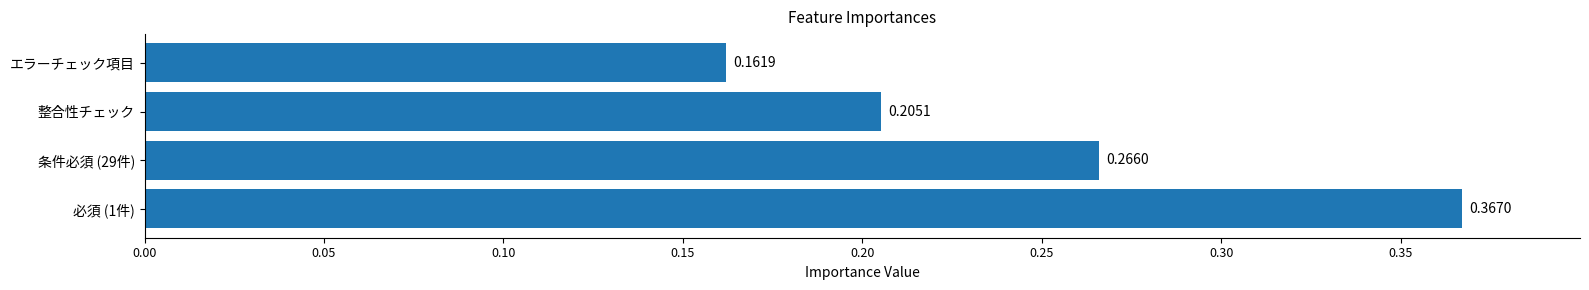

Count the values in the range 0 to 1.

4